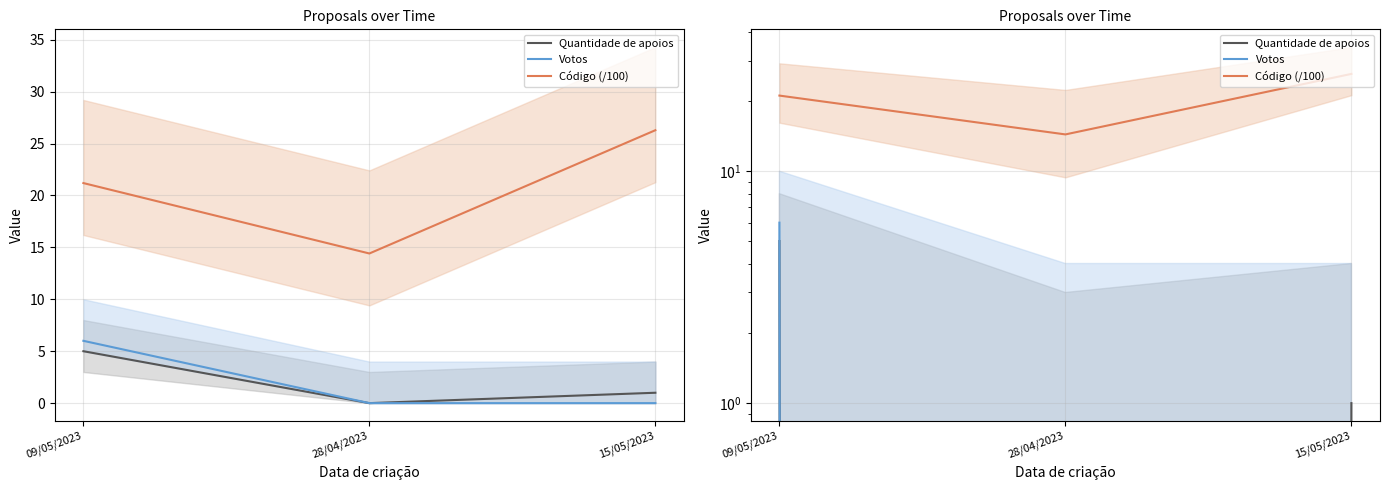

At which category does the chart reach its peak across all series?

15/05/2023